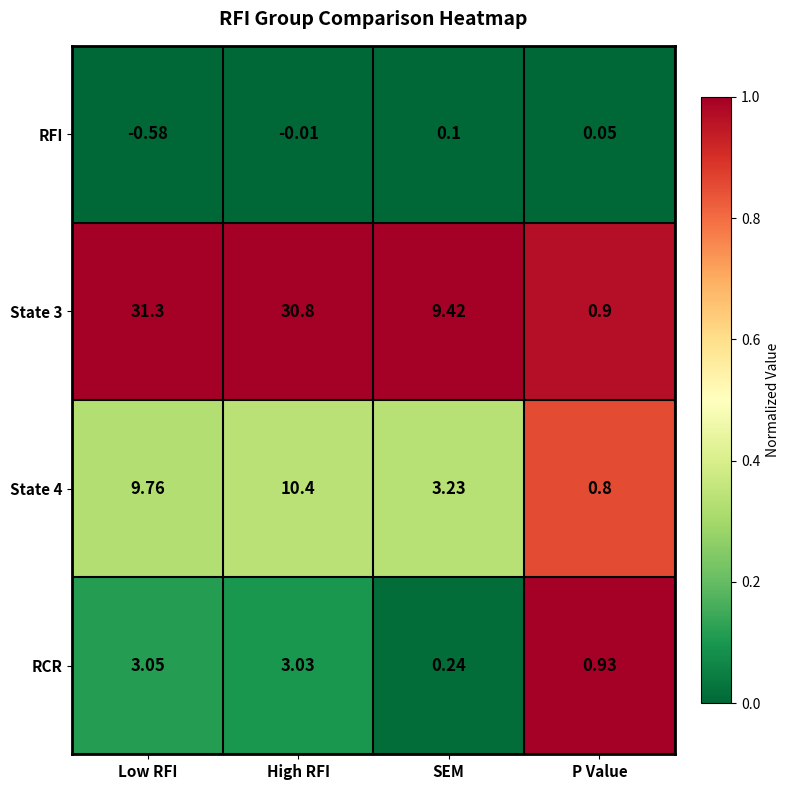

List the series in order of their peak value, highest first.

State 3, State 4, RCR, RFI